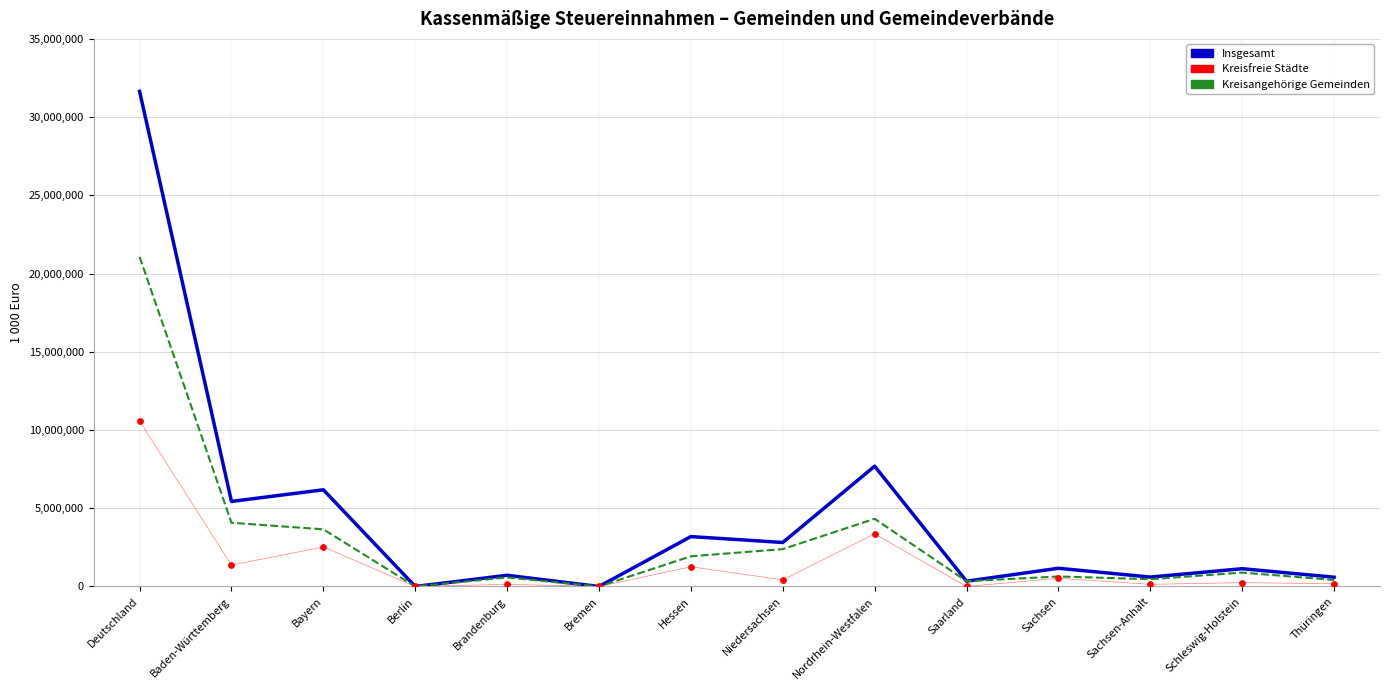

What are all the series names shown in the legend?

Insgesamt, Kreisangehörige Gemeinden, Kreisfreie Städte